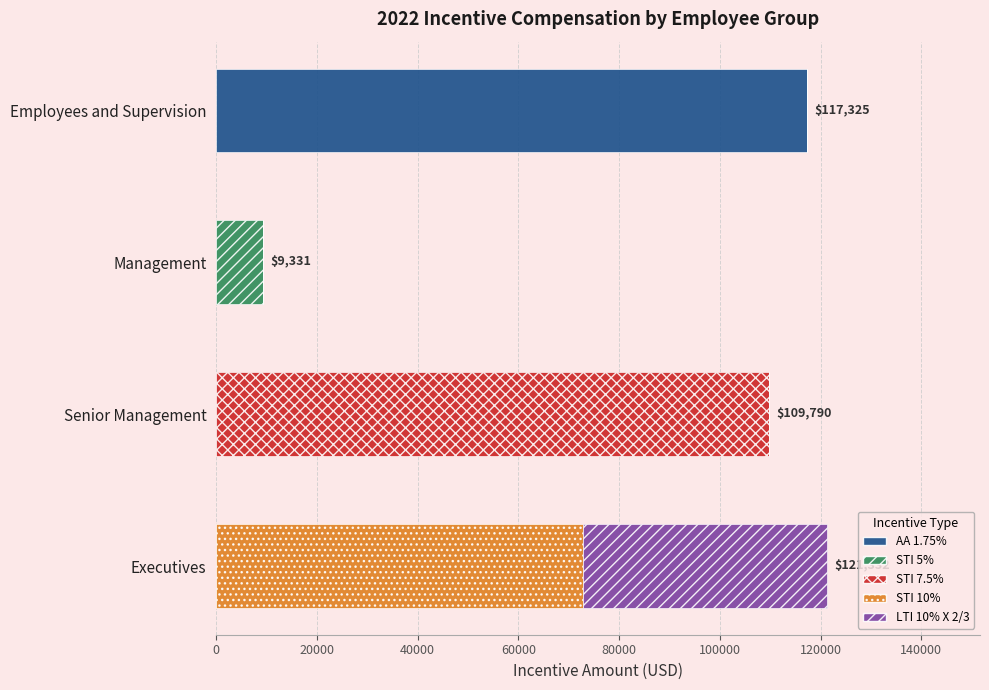

What is the maximum value for AA 1.75%?

117324.9